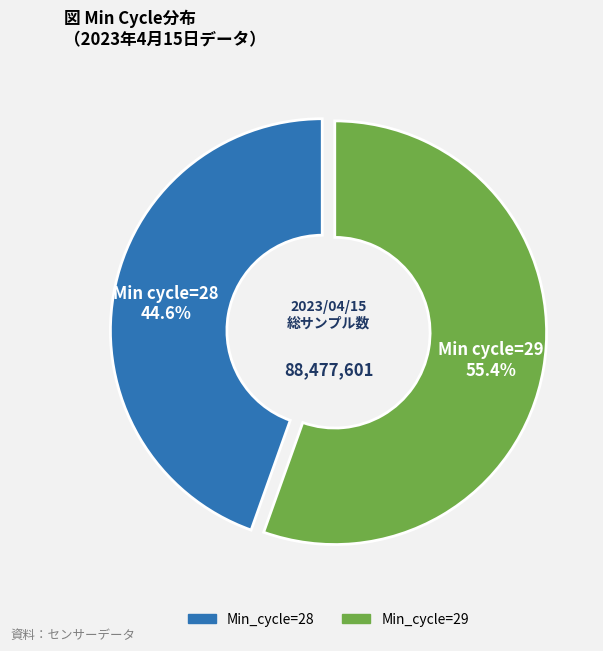

Is there a majority slice in this chart?

Yes